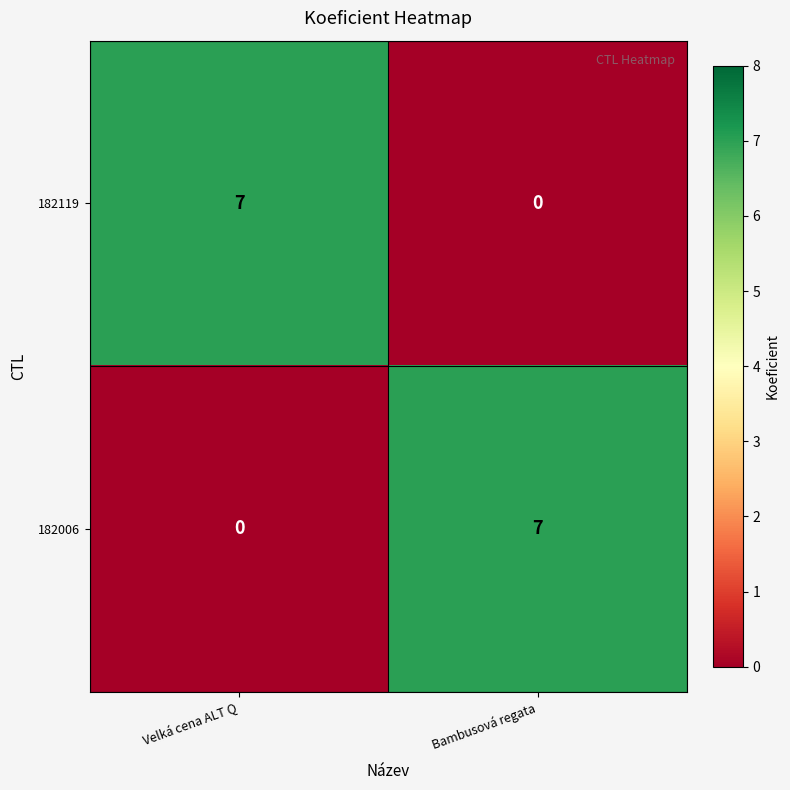

At how many categories does at least one series exceed 2?

2